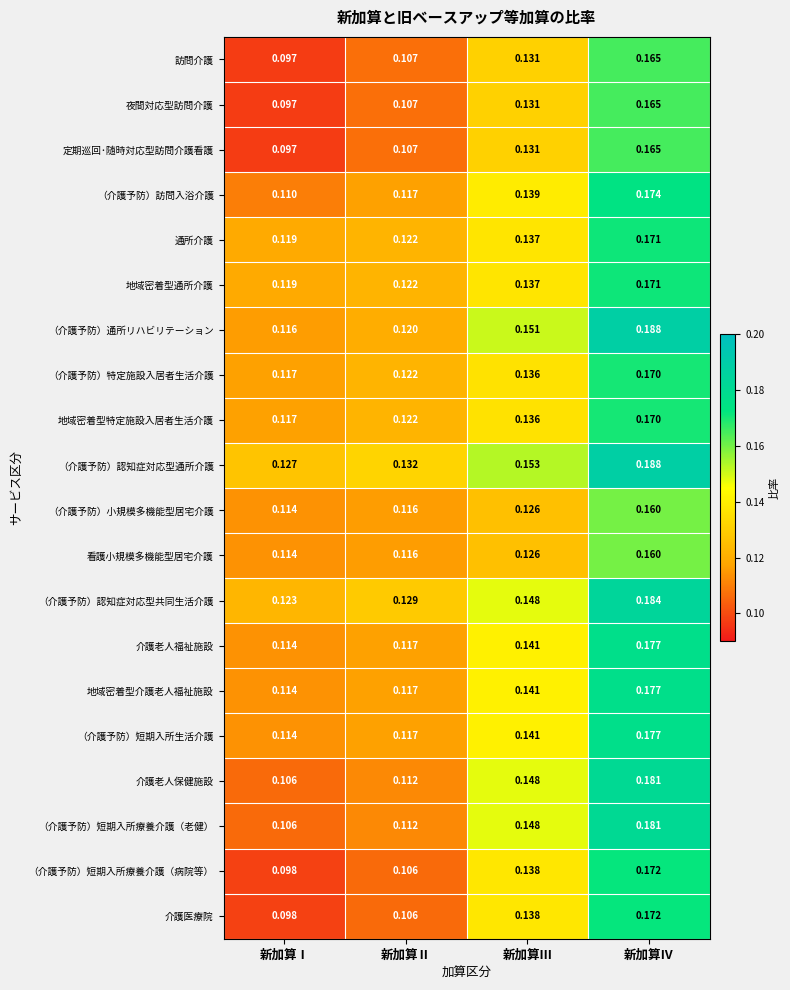

Which label corresponds to the largest value in the chart?

新加算Ⅳ